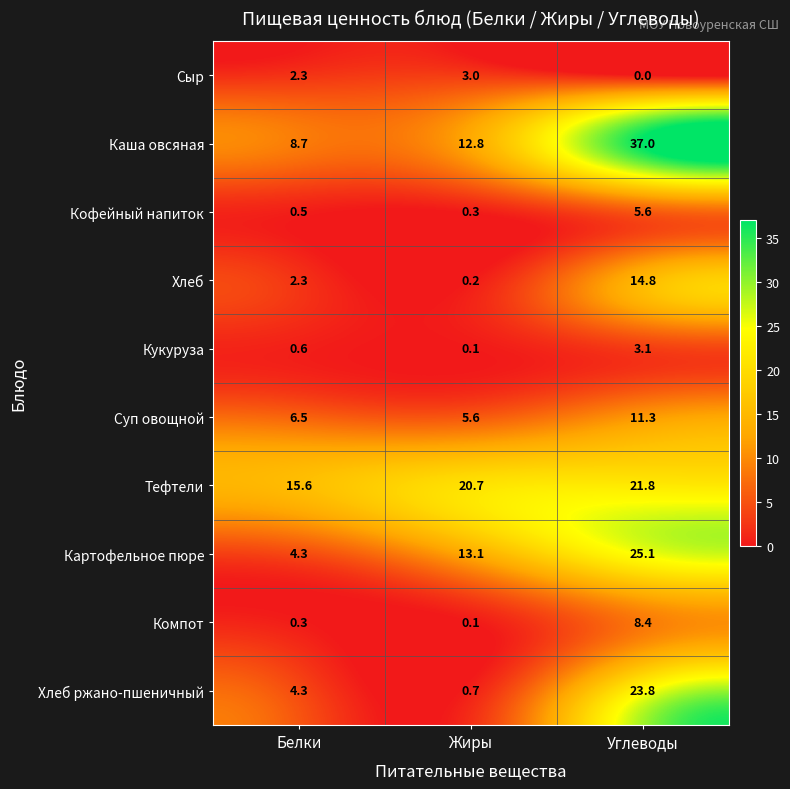

At how many categories does at least one series exceed 34?

1